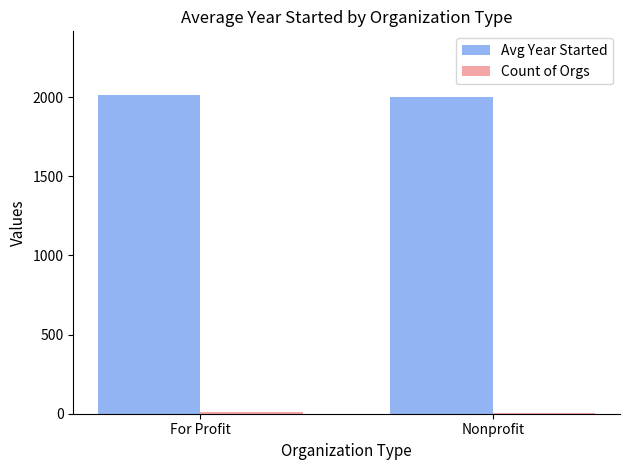

What is the difference between the Avg Year Started values at Nonprofit and For Profit?

15.3